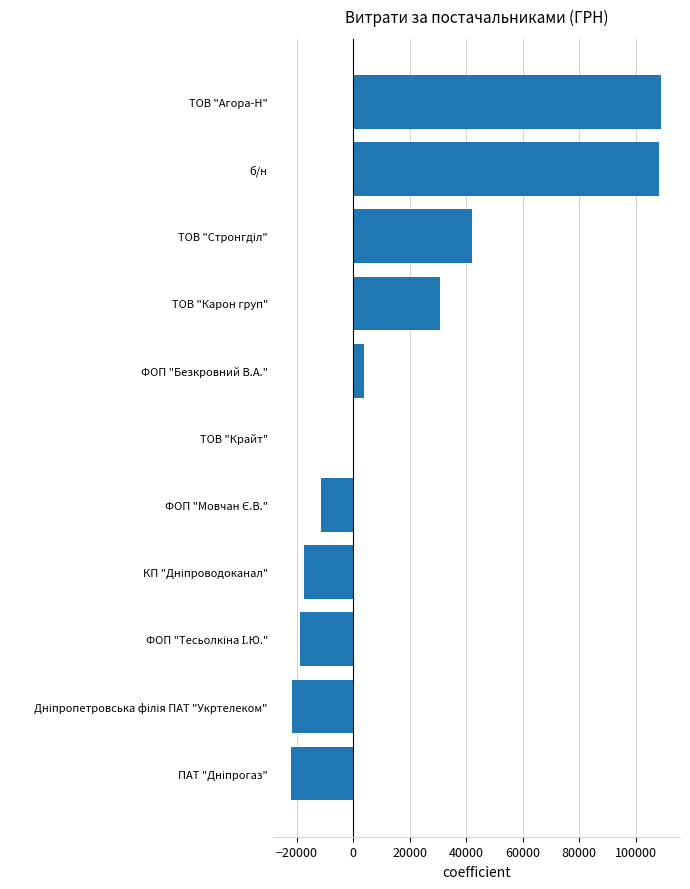

Read the value at ТОВ "Карон груп".

30845.8